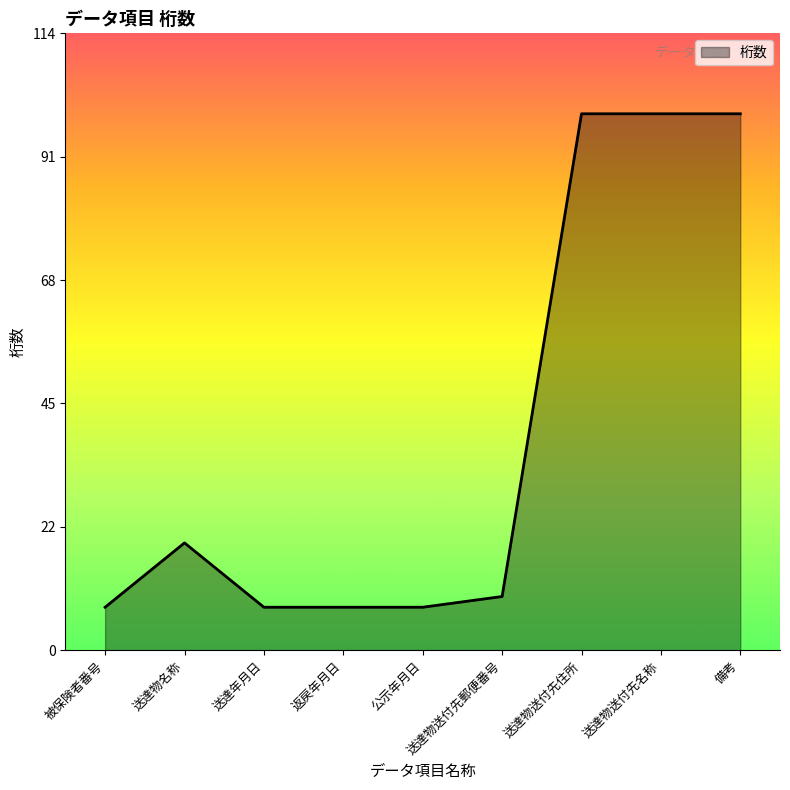

Approximately how many times larger is the value at 返戻年月日 compared to 公示年月日?

1.0